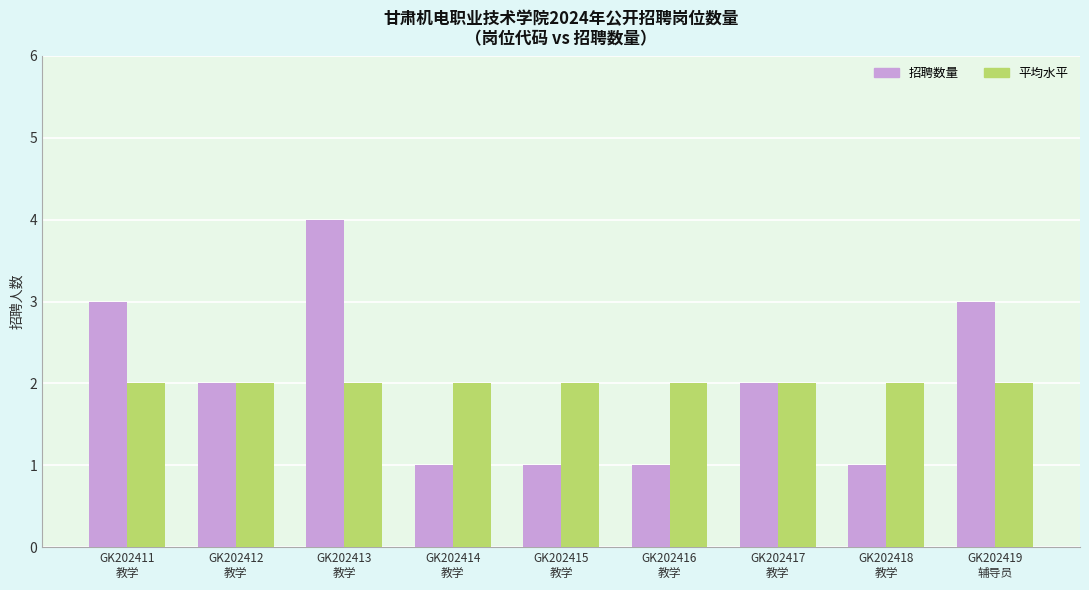

At which category is the sum across all series the highest?

GK202413
教学